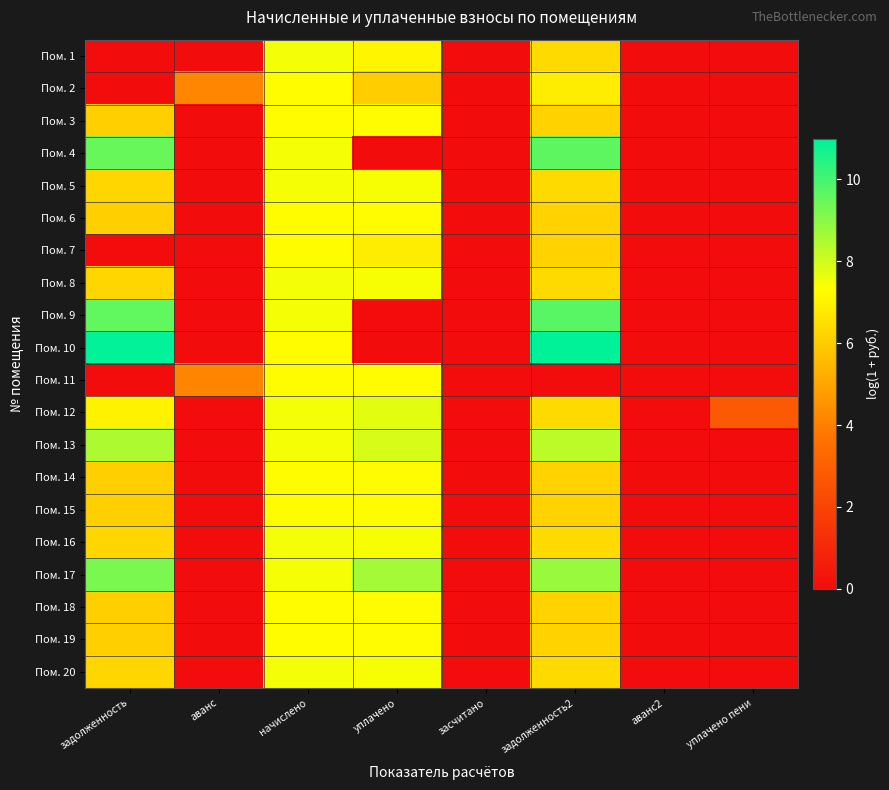

Reading left to right, transcribe all the data shown in this chart.

Пом. 1: задолженность=0.0	аванс=0.0	начислено=7.5	уплачено=7.1	засчитано=0.0	задолженность2=6.4	аванс2=0.0	уплачено пени=0.0
Пом. 2: задолженность=0.0	аванс=4.2	начислено=7.3	уплачено=6.0	засчитано=0.0	задолженность2=6.9	аванс2=0.0	уплачено пени=0.0
Пом. 3: задолженность=6.1	аванс=0.0	начислено=7.3	уплачено=7.2	засчитано=0.0	задолженность2=6.2	аванс2=0.0	уплачено пени=0.0
Пом. 4: задолженность=9.5	аванс=0.0	начислено=7.5	уплачено=0.0	засчитано=0.0	задолженность2=9.6	аванс2=0.0	уплачено пени=0.0
Пом. 5: задолженность=6.3	аванс=0.0	начислено=7.5	уплачено=7.4	засчитано=0.0	задолженность2=6.4	аванс2=0.0	уплачено пени=0.0
Пом. 6: задолженность=6.1	аванс=0.0	начислено=7.3	уплачено=7.2	засчитано=0.0	задолженность2=6.2	аванс2=0.0	уплачено пени=0.0
Пом. 7: задолженность=0.0	аванс=0.0	начислено=7.3	уплачено=6.9	засчитано=0.0	задолженность2=6.2	аванс2=0.0	уплачено пени=0.0
Пом. 8: задолженность=6.3	аванс=0.0	начислено=7.5	уплачено=7.4	засчитано=0.0	задолженность2=6.4	аванс2=0.0	уплачено пени=0.0
Пом. 9: задолженность=9.6	аванс=0.0	начислено=7.5	уплачено=0.0	засчитано=0.0	задолженность2=9.7	аванс2=0.0	уплачено пени=0.0
Пом. 10: задолженность=10.9	аванс=0.0	начислено=7.3	уплачено=0.0	засчитано=0.0	задолженность2=11.0	аванс2=0.0	уплачено пени=0.0
Пом. 11: задолженность=0.0	аванс=4.1	начислено=7.3	уплачено=7.2	засчитано=0.0	задолженность2=0.0	аванс2=0.0	уплачено пени=0.0
Пом. 12: задолженность=7.0	аванс=0.0	начислено=7.5	уплачено=7.7	засчитано=0.0	задолженность2=6.4	аванс2=0.0	уплачено пени=2.8
Пом. 13: задолженность=8.5	аванс=0.0	начислено=7.5	уплачено=7.9	засчитано=0.0	задолженность2=8.3	аванс2=0.0	уплачено пени=0.0
Пом. 14: задолженность=6.1	аванс=0.0	начислено=7.3	уплачено=7.2	засчитано=0.0	задолженность2=6.2	аванс2=0.0	уплачено пени=0.0
Пом. 15: задолженность=6.1	аванс=0.0	начислено=7.3	уплачено=7.2	засчитано=0.0	задолженность2=6.2	аванс2=0.0	уплачено пени=0.0
Пом. 16: задолженность=6.3	аванс=0.0	начислено=7.5	уплачено=7.4	засчитано=0.0	задолженность2=6.4	аванс2=0.0	уплачено пени=0.0
Пом. 17: задолженность=9.2	аванс=0.0	начислено=7.5	уплачено=8.6	засчитано=0.0	задолженность2=8.8	аванс2=0.0	уплачено пени=0.0
Пом. 18: задолженность=6.1	аванс=0.0	начислено=7.3	уплачено=7.2	засчитано=0.0	задолженность2=6.2	аванс2=0.0	уплачено пени=0.0
Пом. 19: задолженность=6.1	аванс=0.0	начислено=7.3	уплачено=7.2	засчитано=0.0	задолженность2=6.2	аванс2=0.0	уплачено пени=0.0
Пом. 20: задолженность=6.3	аванс=0.0	начислено=7.5	уплачено=7.4	засчитано=0.0	задолженность2=6.4	аванс2=0.0	уплачено пени=0.0